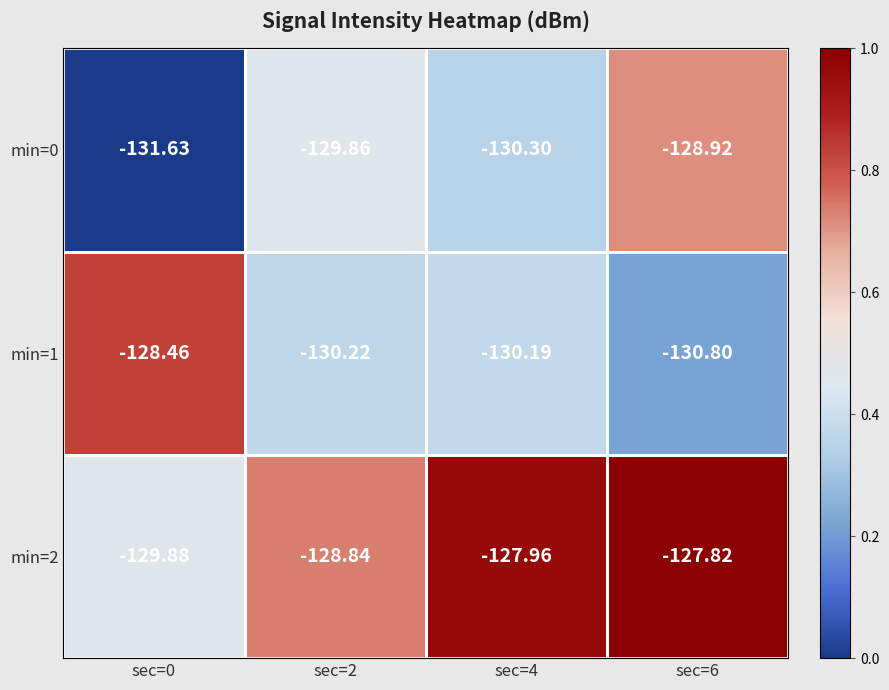

Which series changed the most between sec=2 and sec=4?

min=2